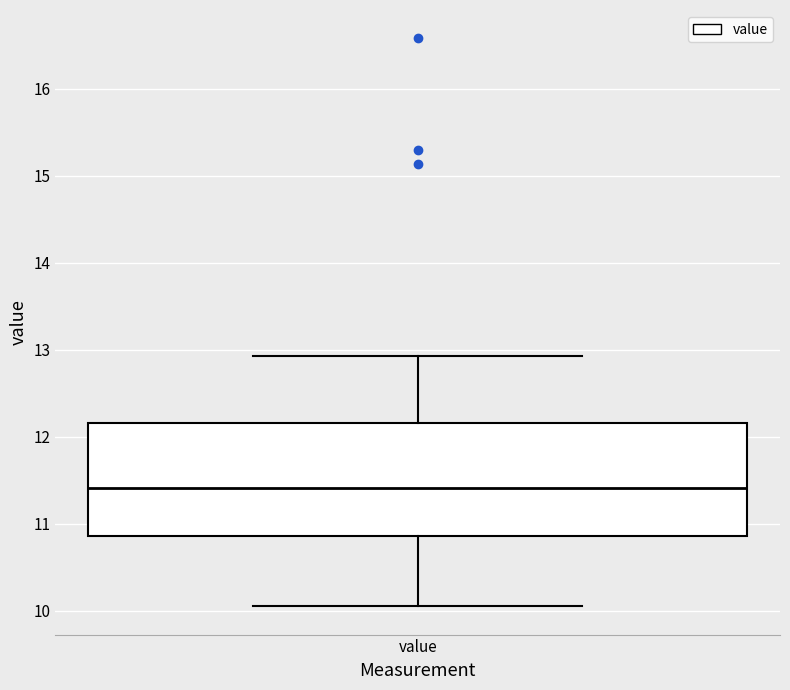

Read this box plot against the y-axis: the position of the median line, the range covered by the box, and the ends of both whiskers. The values are not printed on the chart, so give them approximately, as read against the axis.

median 11.4, box 10.9 to 12.2, whiskers 10.1 to 12.9